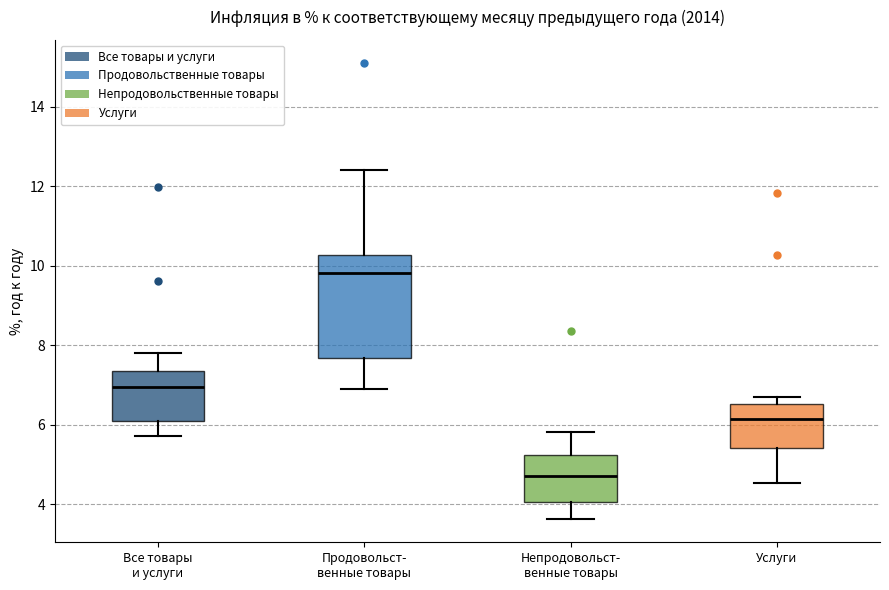

Which box is the tallest, from its lower edge to its upper edge?

Продовольст- венные товары